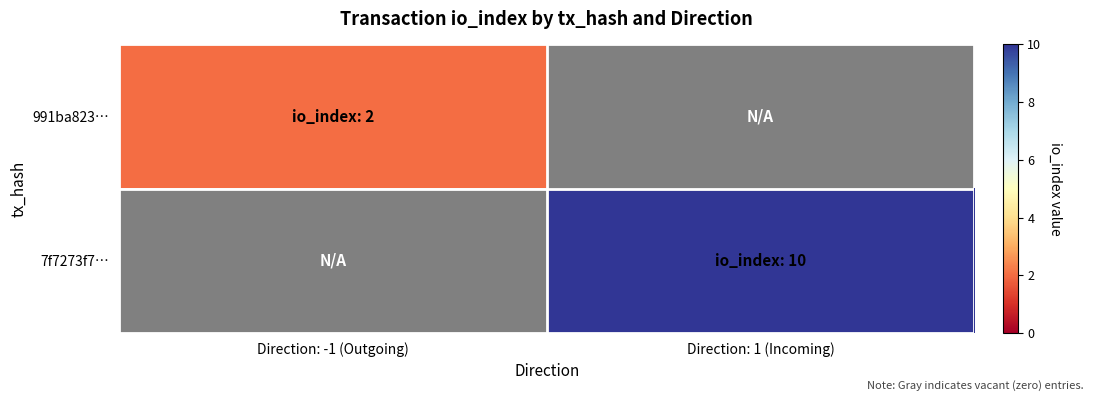

Where is 991ba823… nearest to the value 2?

Direction: -1 (Outgoing)